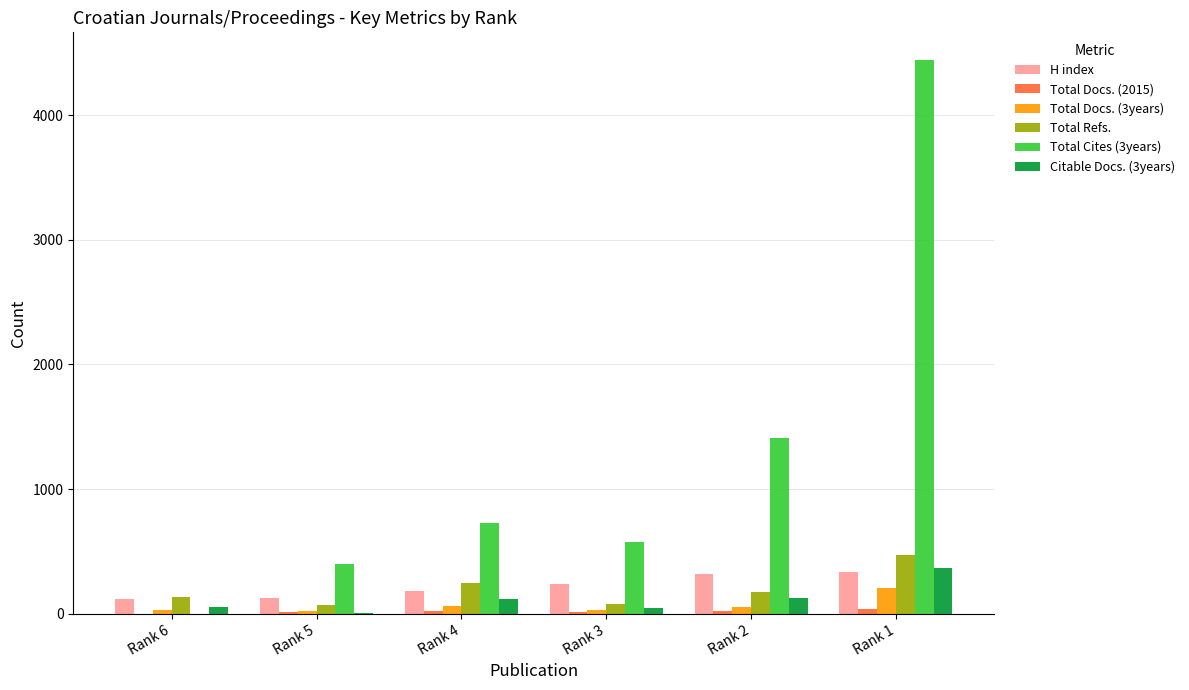

The H index series shows 127 at Rank 5. True or false?

True